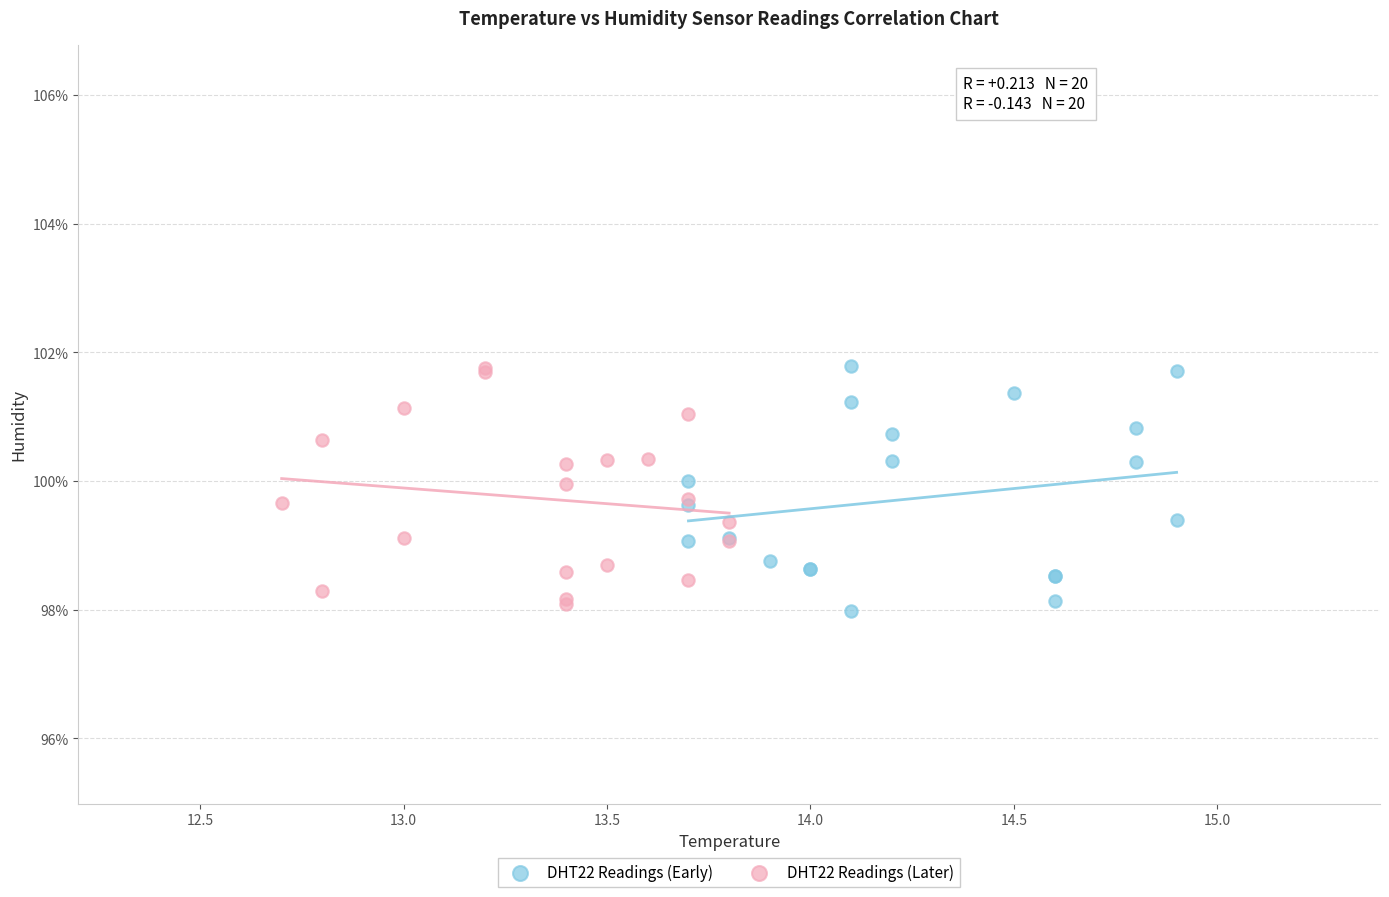

What are all the series names shown in the legend?

DHT22 Readings (Early), DHT22 Readings (Later)